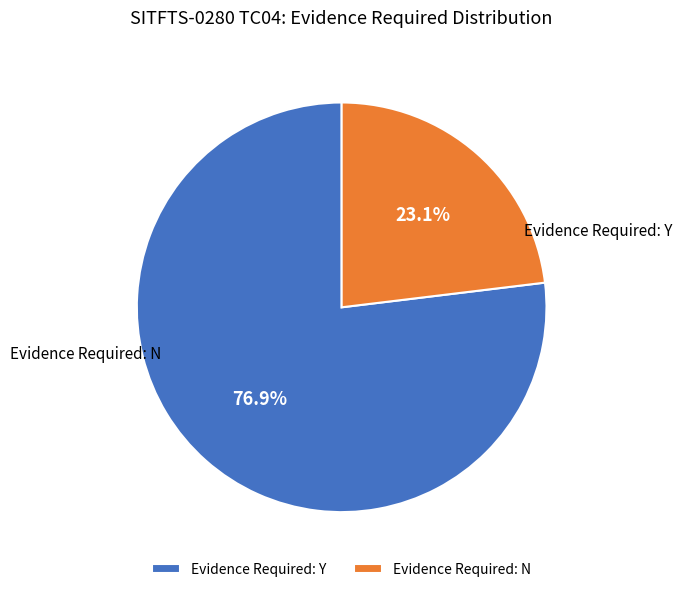

To the nearest percent, what is the difference between the largest and smallest slice percentages?

54%